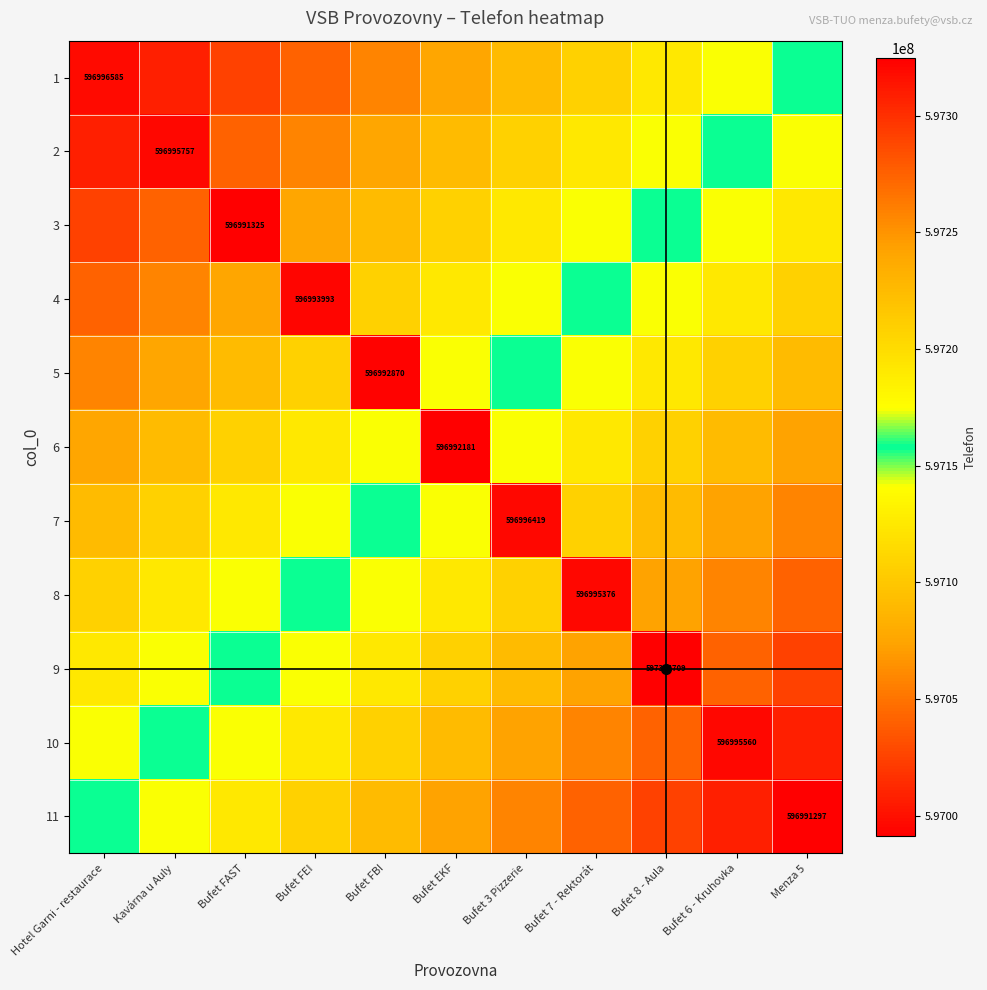

List the series in order of their peak value, highest first.

9, 10, 11, 8, 7, 6, 5, 4, 3, 2, 1